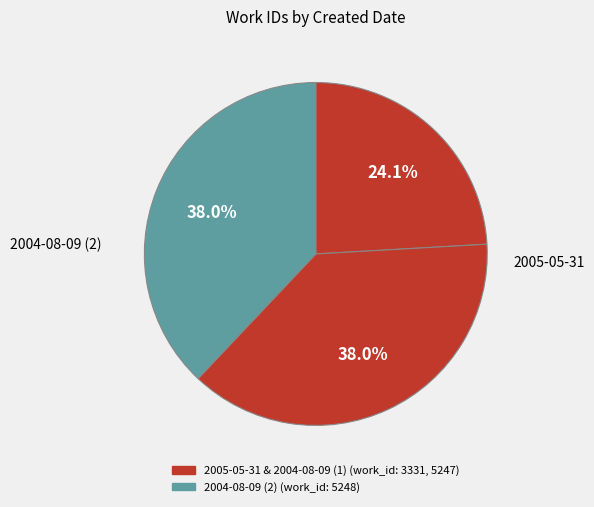

How many segments does this pie chart have?

3